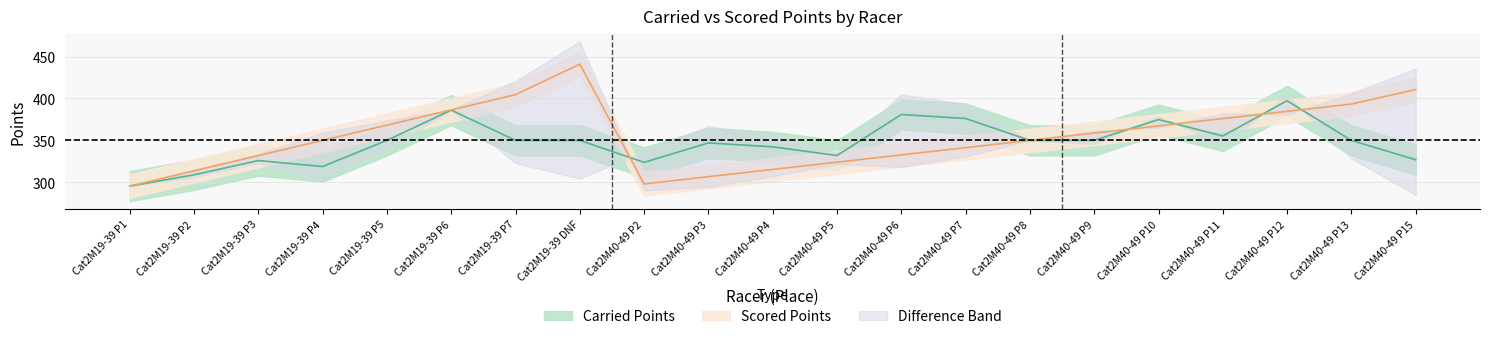

How many times do Carried Points and Scored Points cross each other?

5